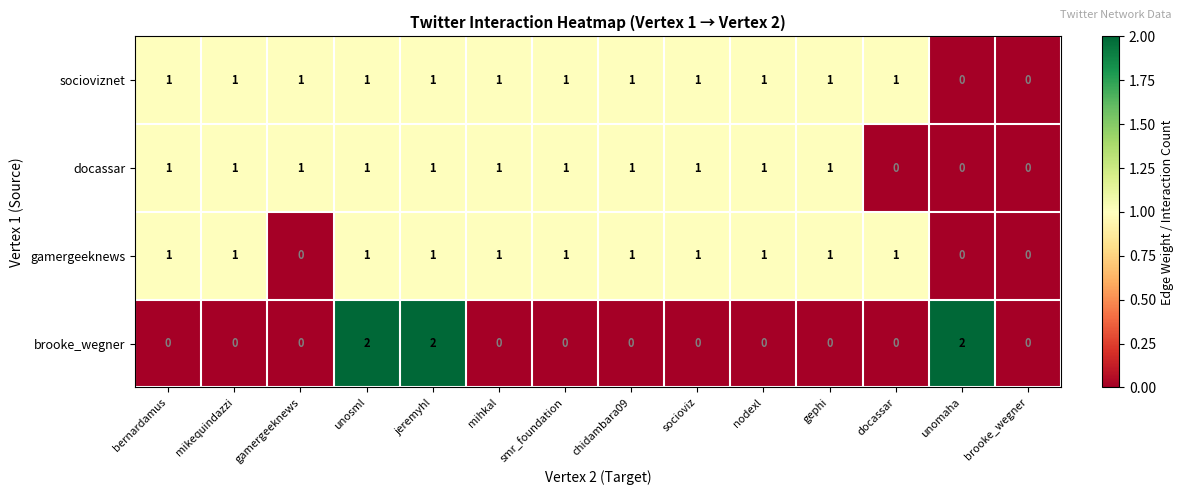

The brooke_wegner series shows 0 at brooke_wegner. True or false?

True